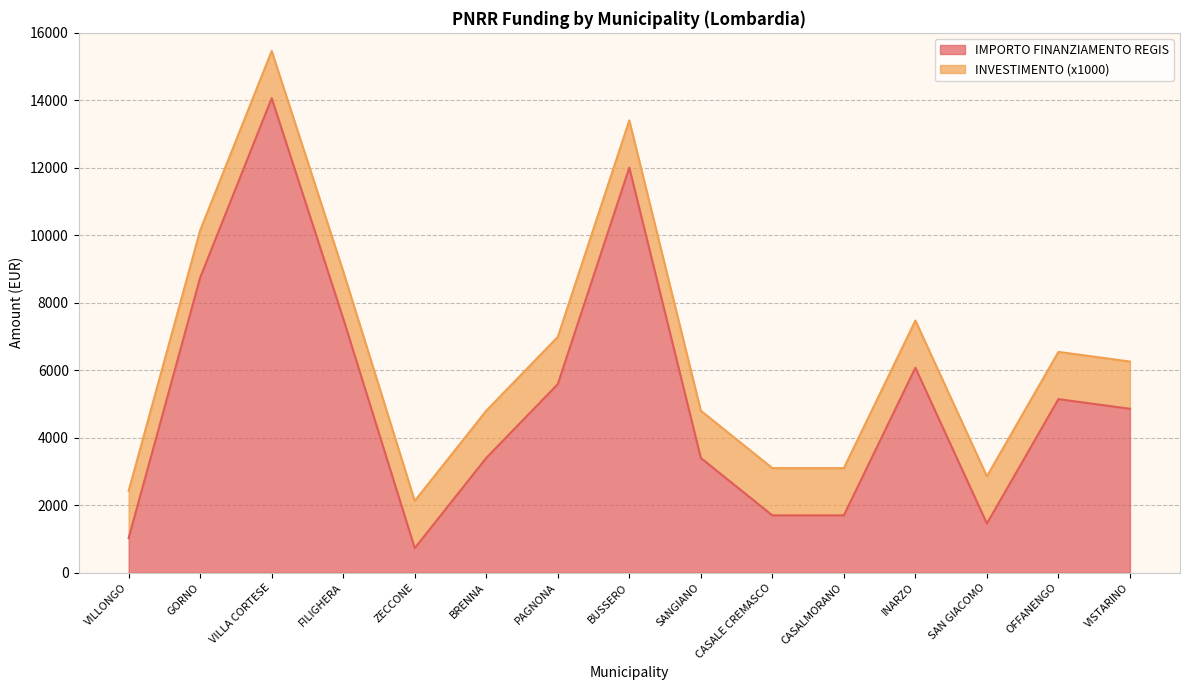

Where is the data nearest to the value 7396?

FILIGHERA